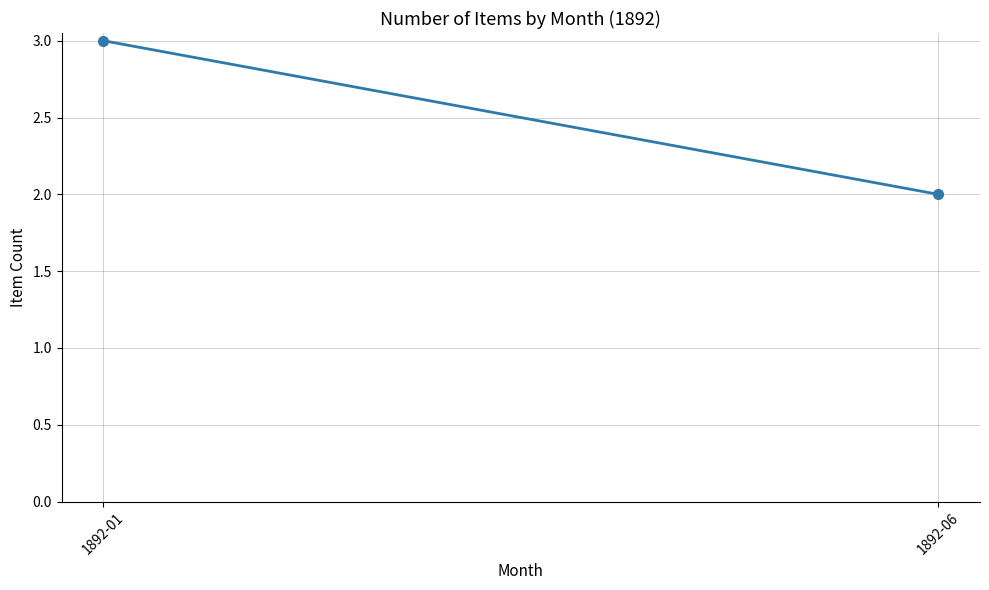

How many data points are less than 3?

1